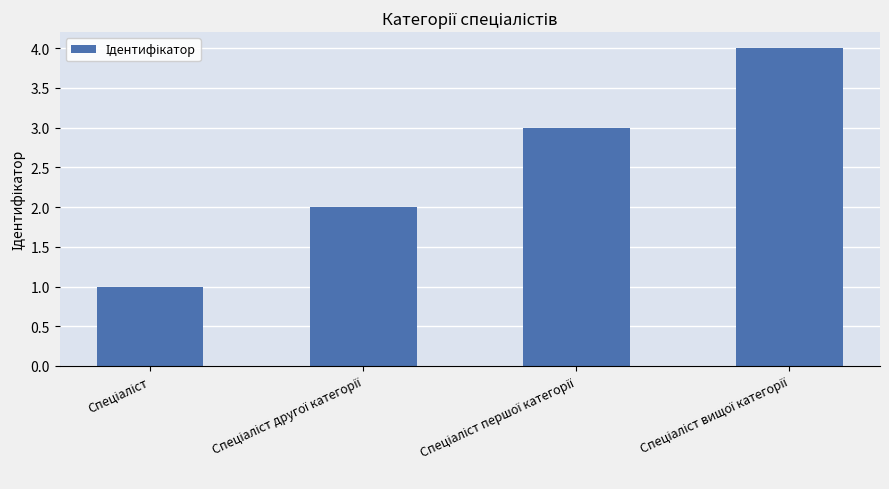

What is the difference between the maximum and minimum values?

3